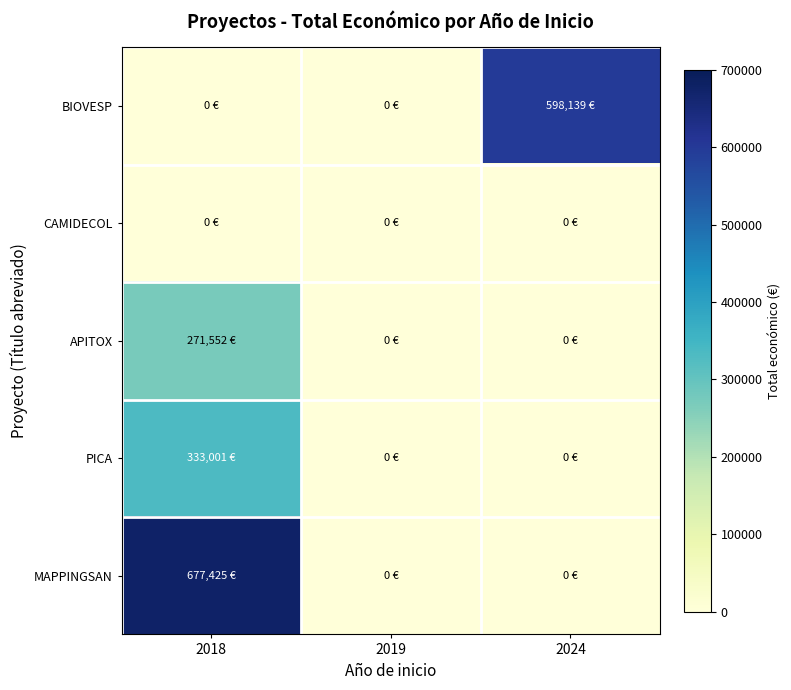

Reading left to right, extract all data points from this chart.

BIOVESP: 2018=0	2019=0	2024=598139
CAMIDECOL: 2018=0	2019=0	2024=0
APITOX: 2018=271552	2019=0	2024=0
PICA: 2018=333001	2019=0	2024=0
MAPPINGSAN: 2018=677425	2019=0	2024=0